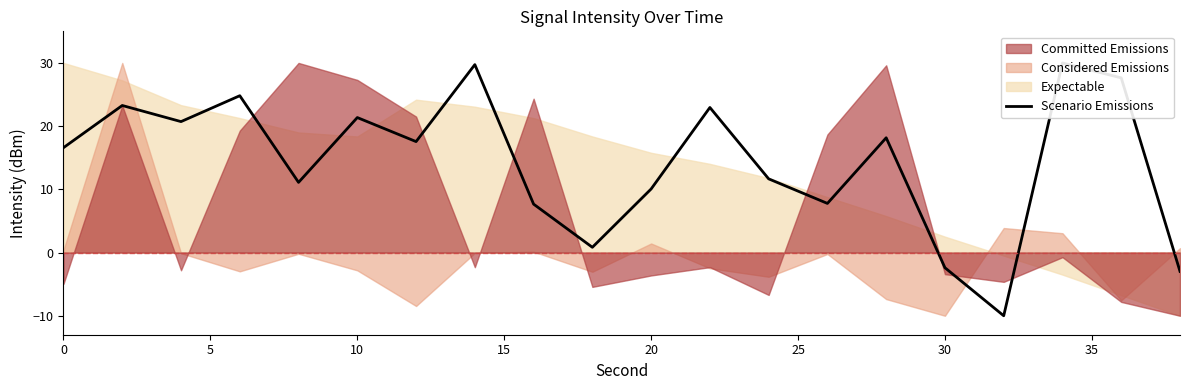

True or false: the data has more than 0 interior local peaks.

True